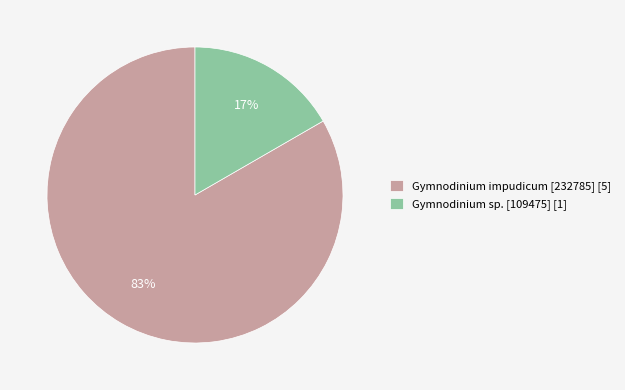

Between Gymnodinium impudicum [232785] [5] and Gymnodinium sp. [109475] [1], which is larger?

Gymnodinium impudicum [232785] [5]